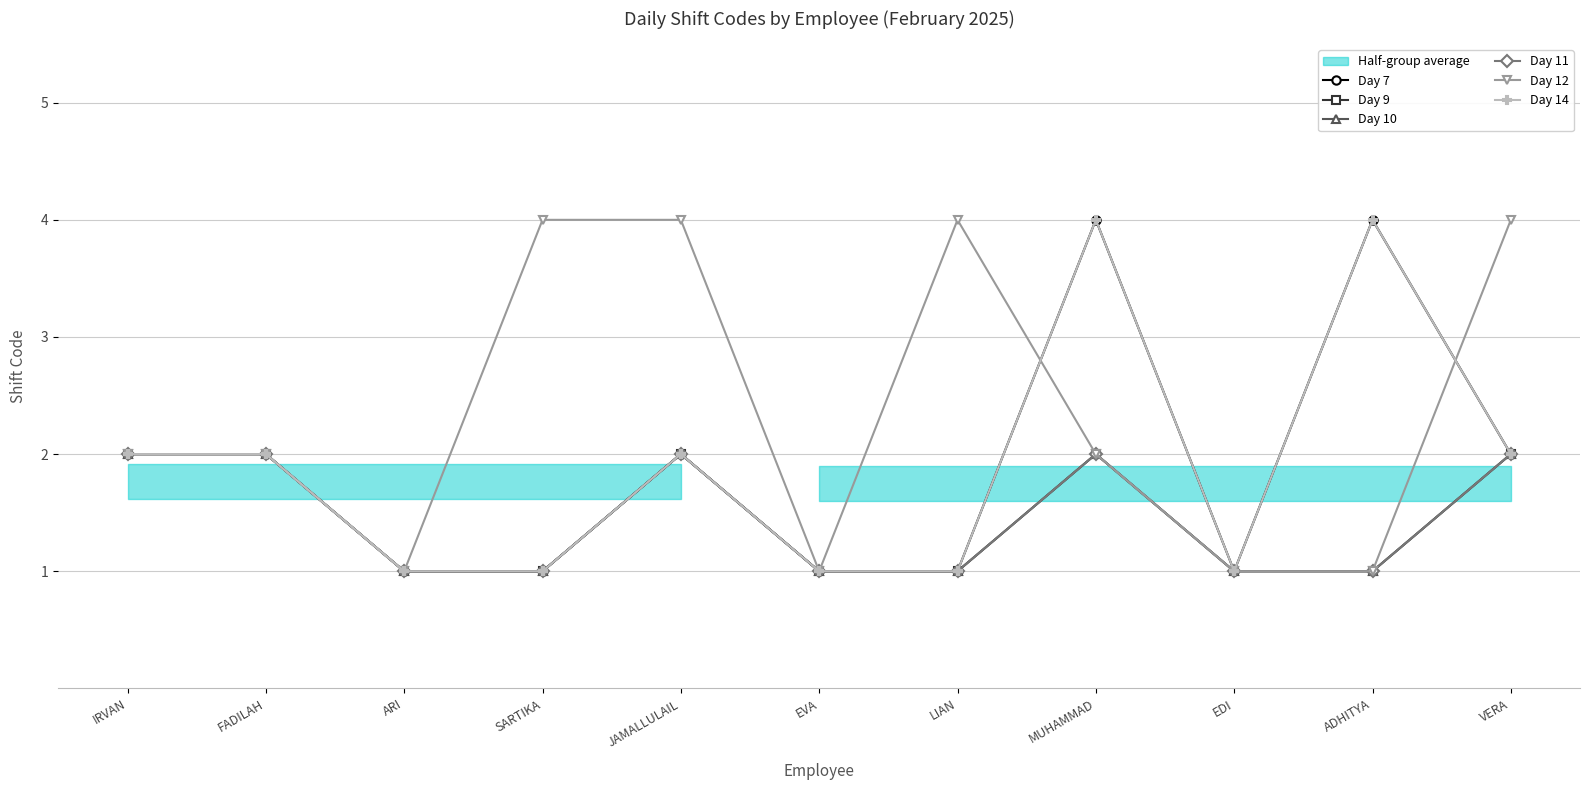

At which category does the chart reach its peak across all series?

MUHAMMAD